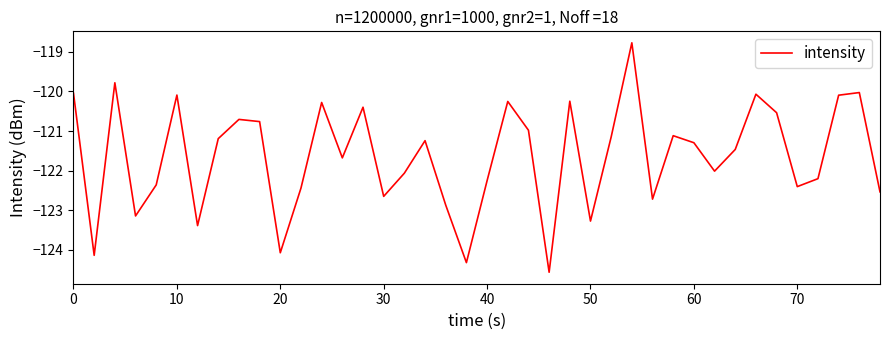

How many lines are shown in the chart?

1